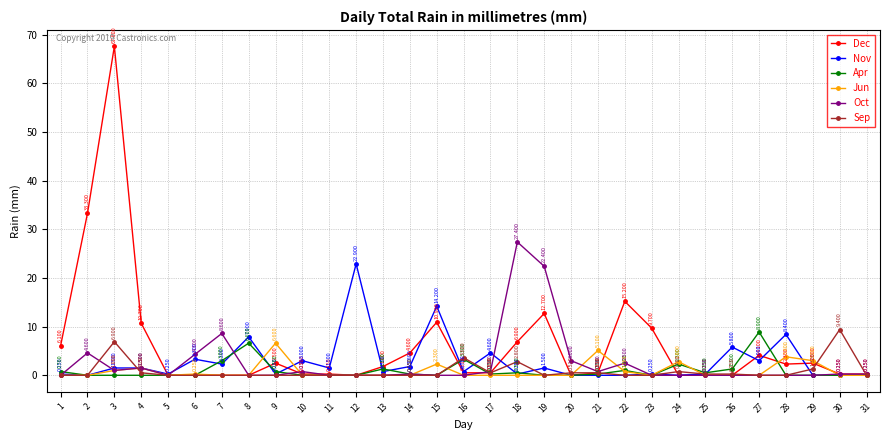

True or false: Apr has more than 2 interior local peaks.

True